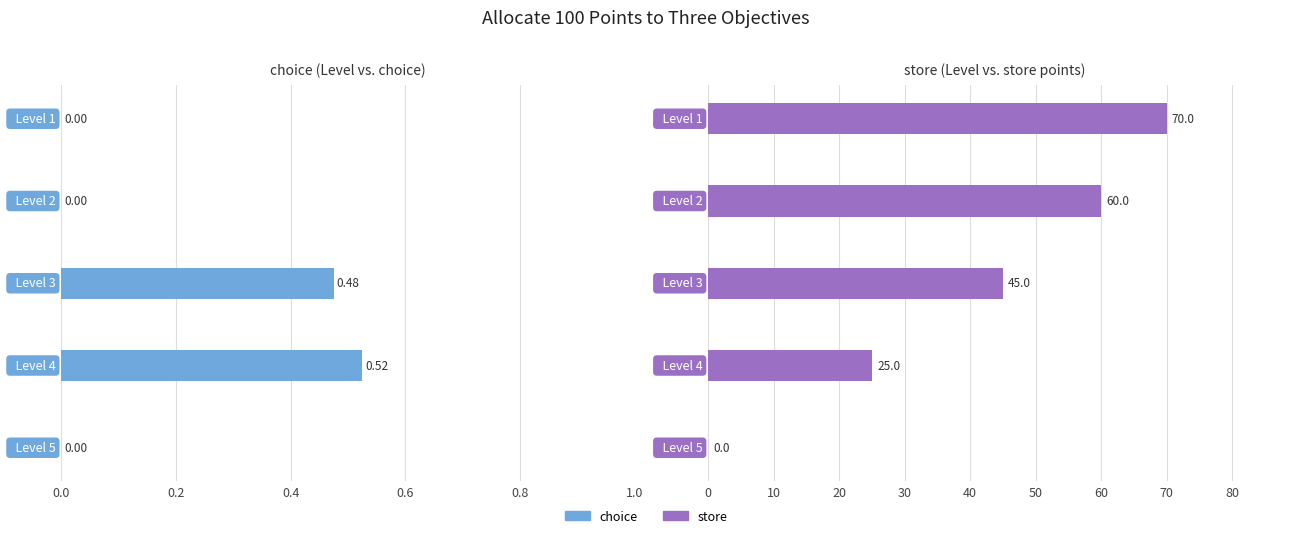

Which series has the largest total across all categories?

store